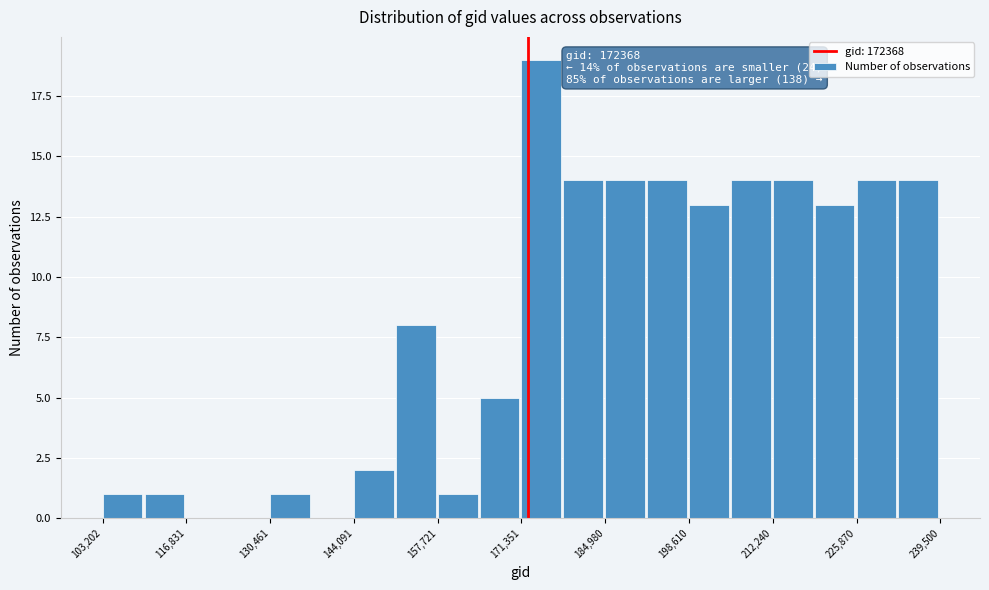

Around what value on the x-axis is the tallest bar? Give the approximate position of its centre, as read against the axis.

174000